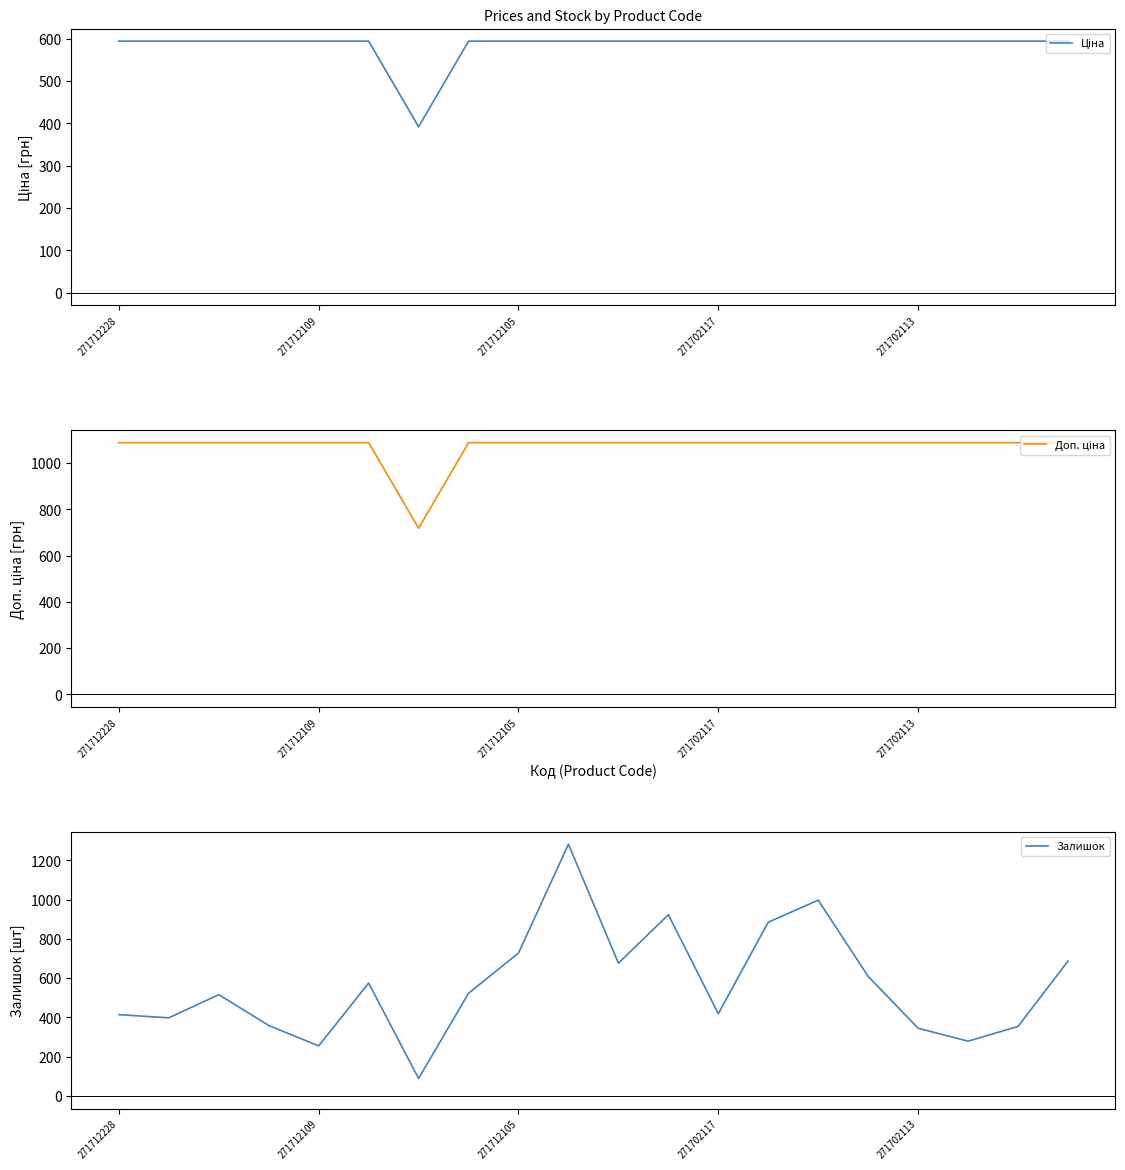

Is the value of Доп. ціна at 15 greater than the value of Залишок at 7?

Yes